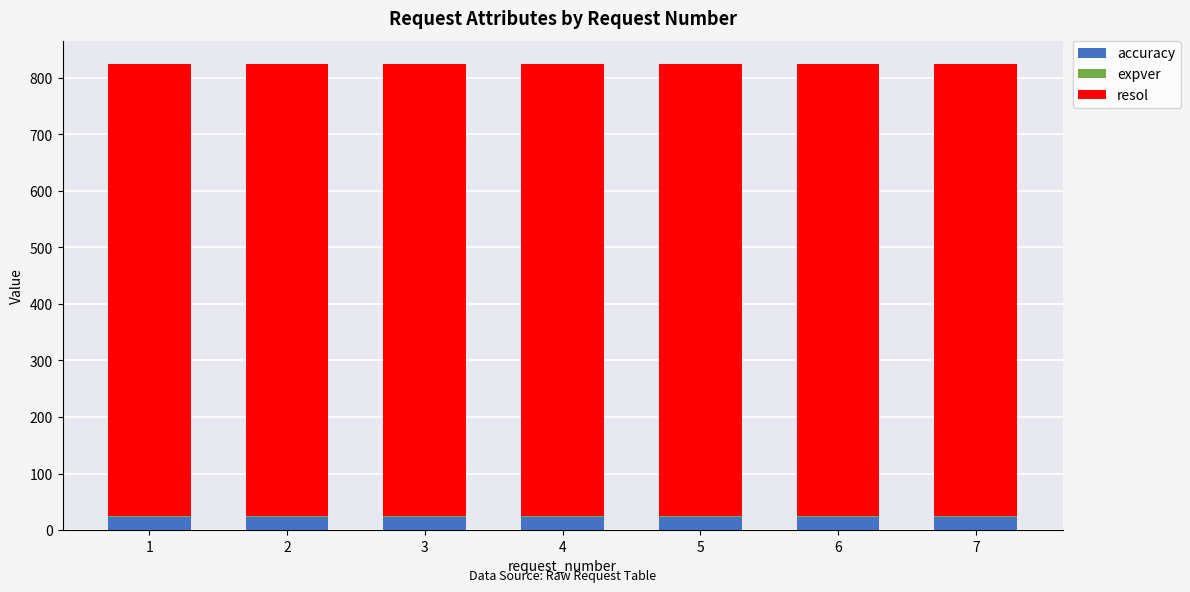

Does the chart contain stacked bars?

Yes